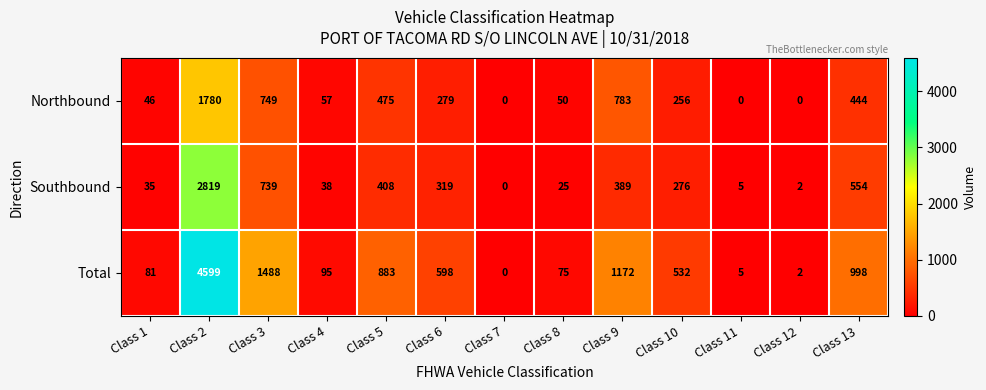

Between Class 2 and Class 12, which series saw the biggest shift?

Total